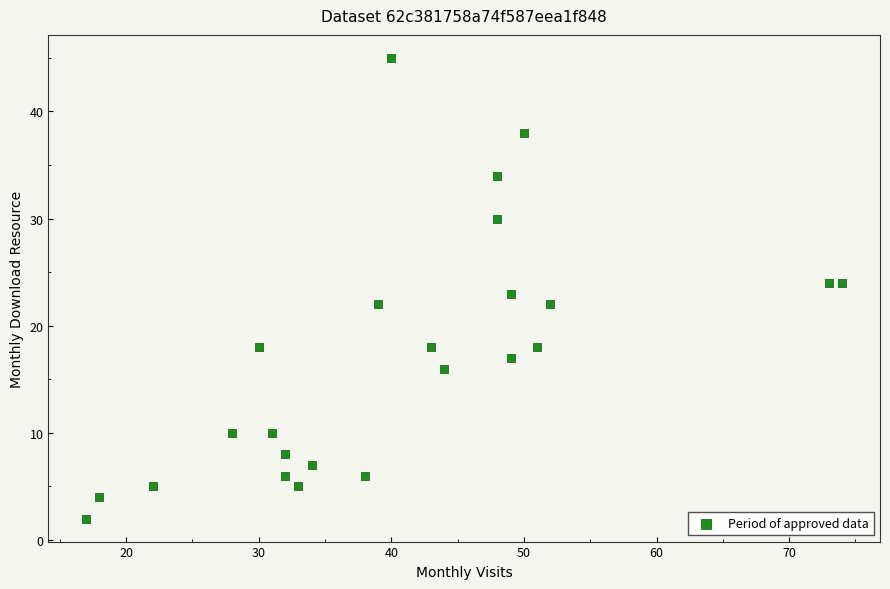

What is the range of X values (max minus min)?

57